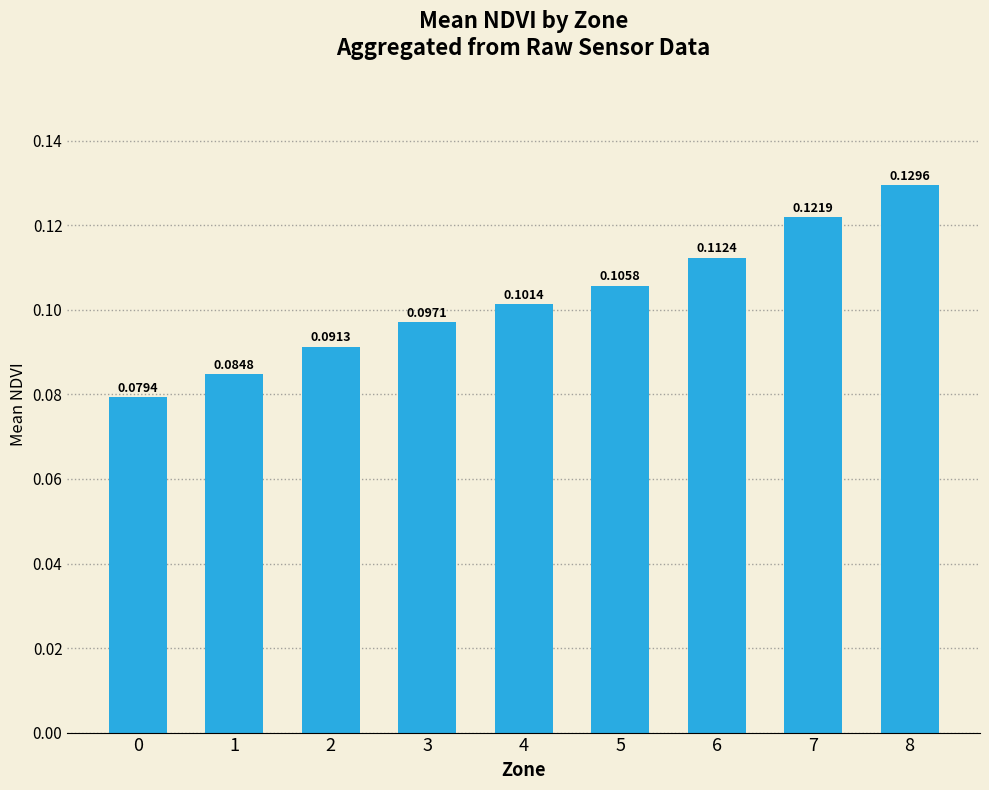

Which has a higher value, 8 or 1?

8